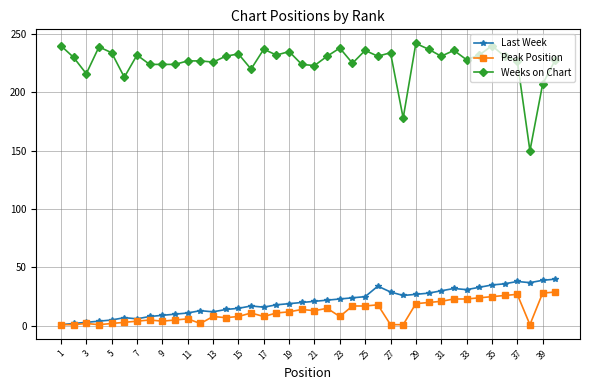

True or false: Peak Position and Weeks on Chart intersect in this chart.

False